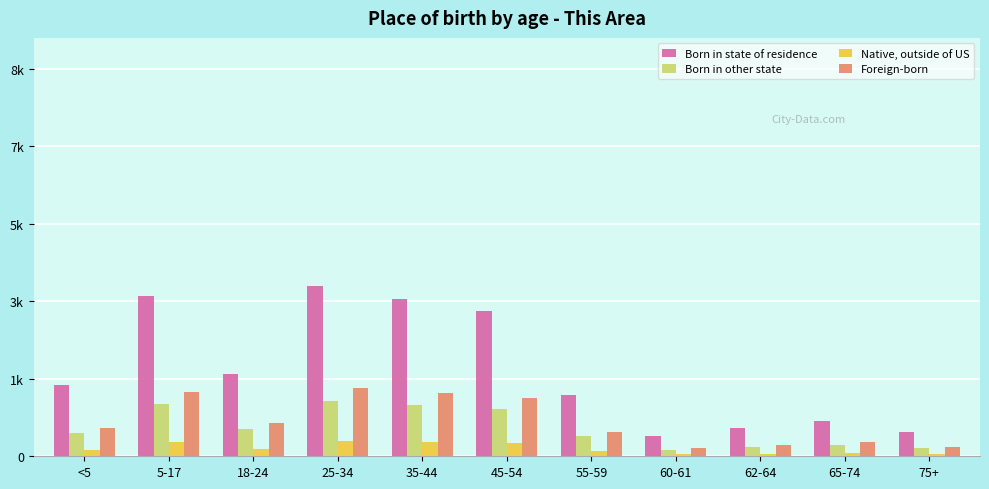

What are all the series names shown in the legend?

Born in state of residence, Born in other state, Native, outside of US, Foreign-born